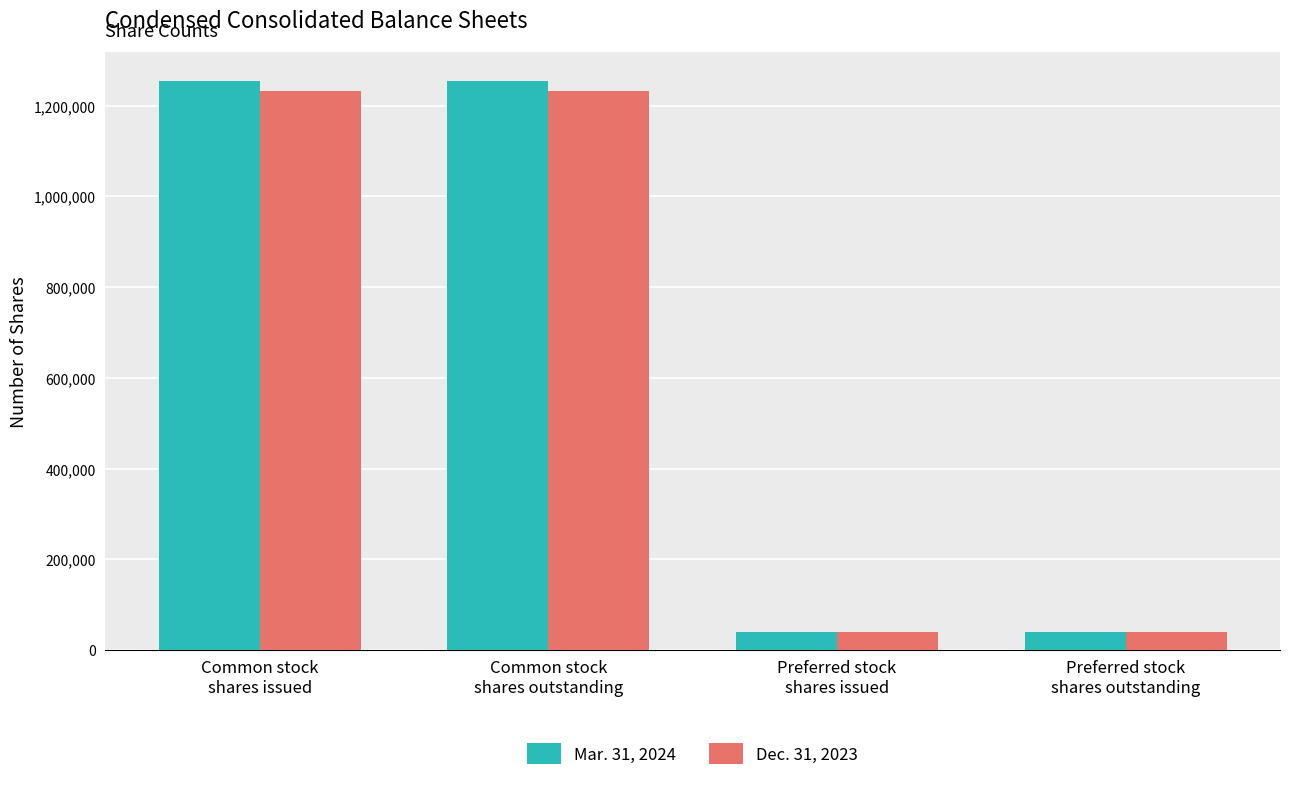

Rank the series by their maximum value, from highest to lowest.

Mar. 31, 2024, Dec. 31, 2023